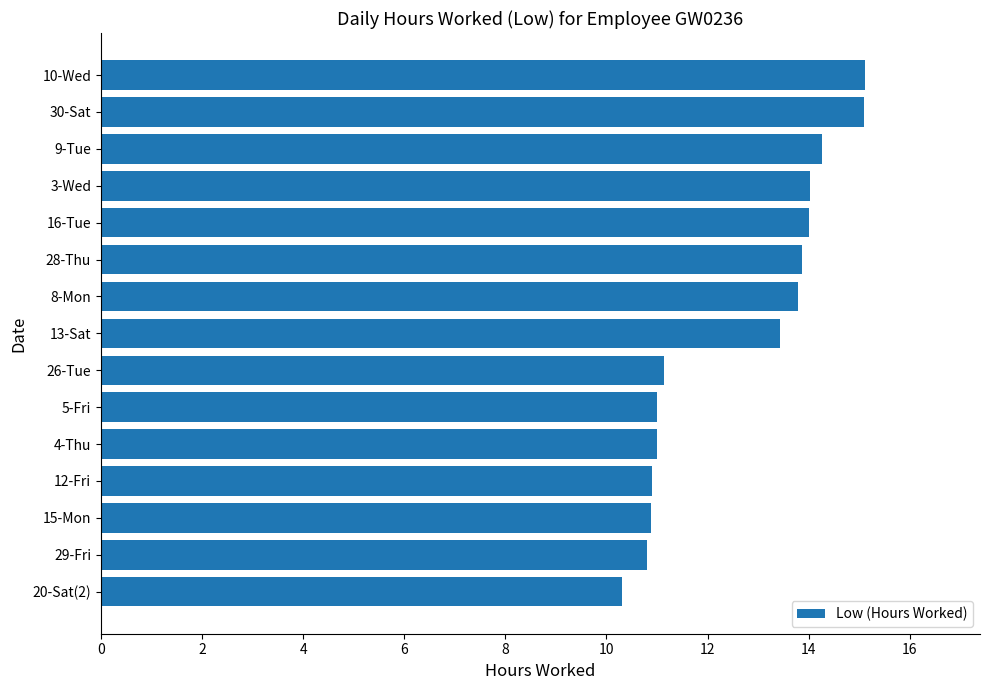

What is the sum of the values at 26-Tue and 30-Sat?

26.2